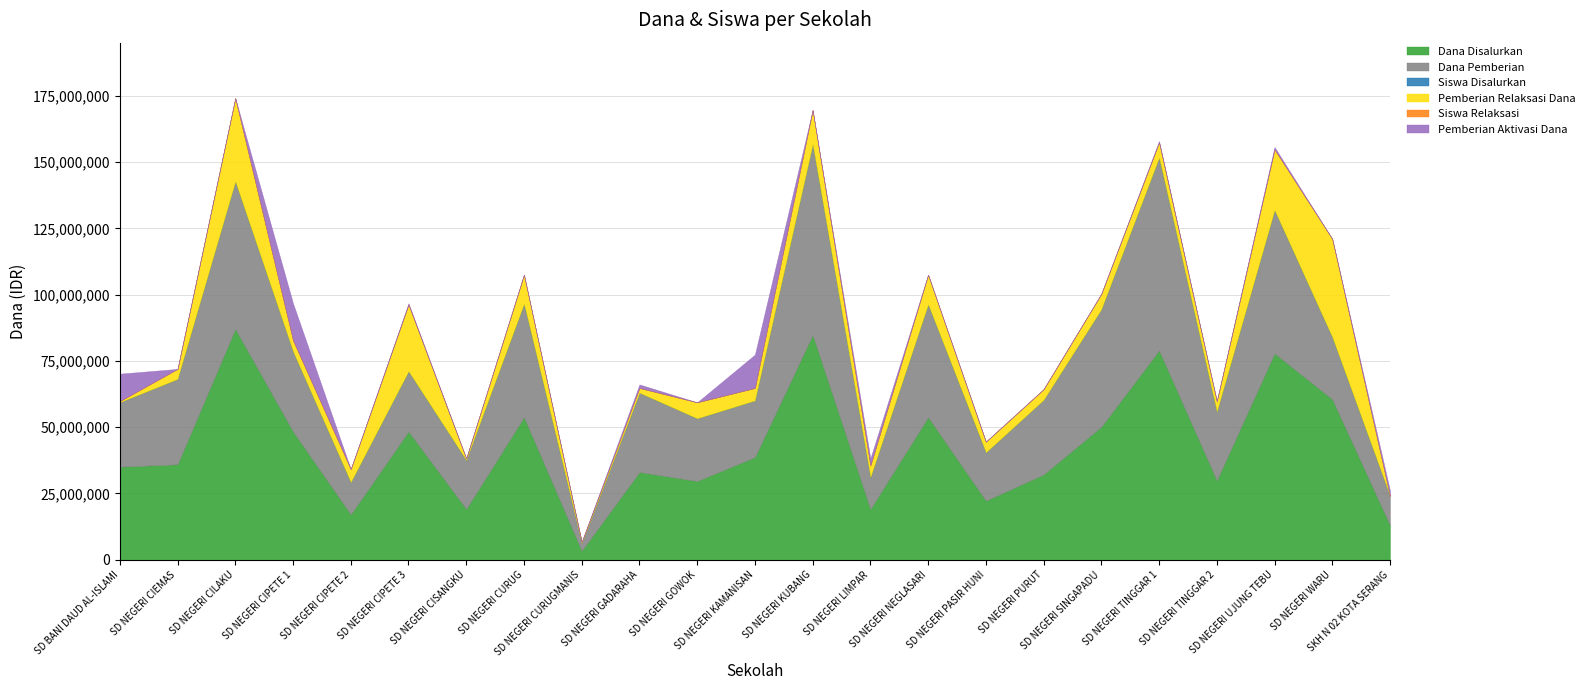

What are all the series names shown in the legend?

Dana Disalurkan, Dana Pemberian, Siswa Disalurkan, Pemberian Relaksasi Dana, Siswa Relaksasi, Pemberian Aktivasi Dana